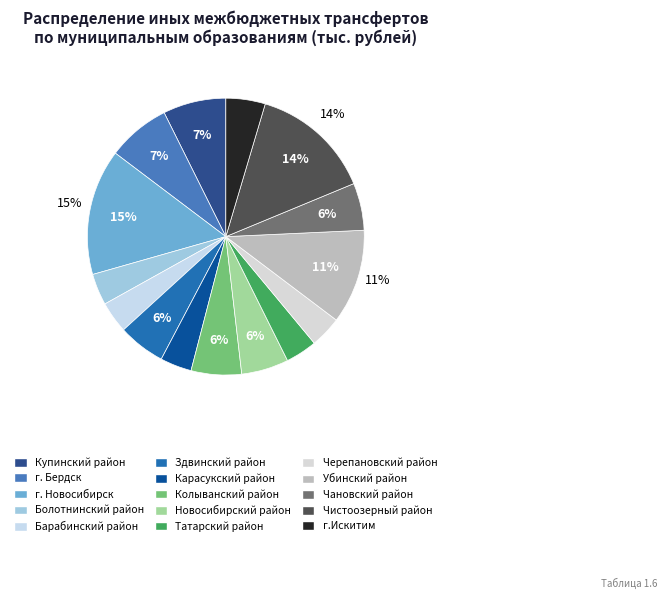

Rank the categories by value from highest to lowest.

г. Новосибирск, Чистоозерный район, Убинский район, Купинский район, г. Бердск, Колыванский район, Здвинский район, Новосибирский район, Чановский район, г.Искитим, Болотнинский район, Барабинский район, Карасукский район, Татарский район, Черепановский район